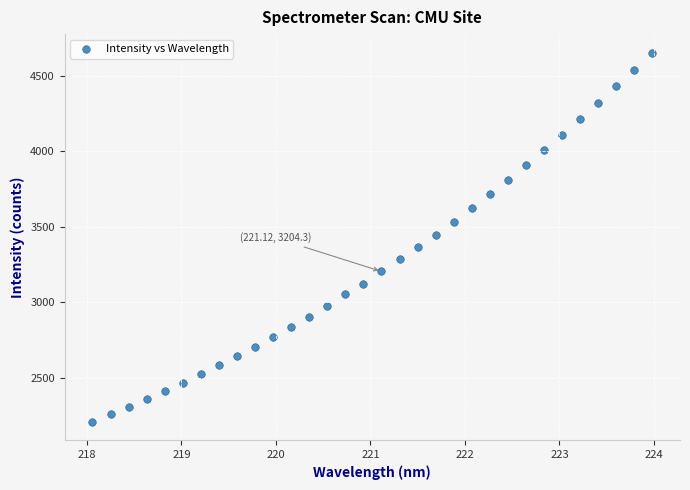

What is the range of X values (max minus min)?

5.9